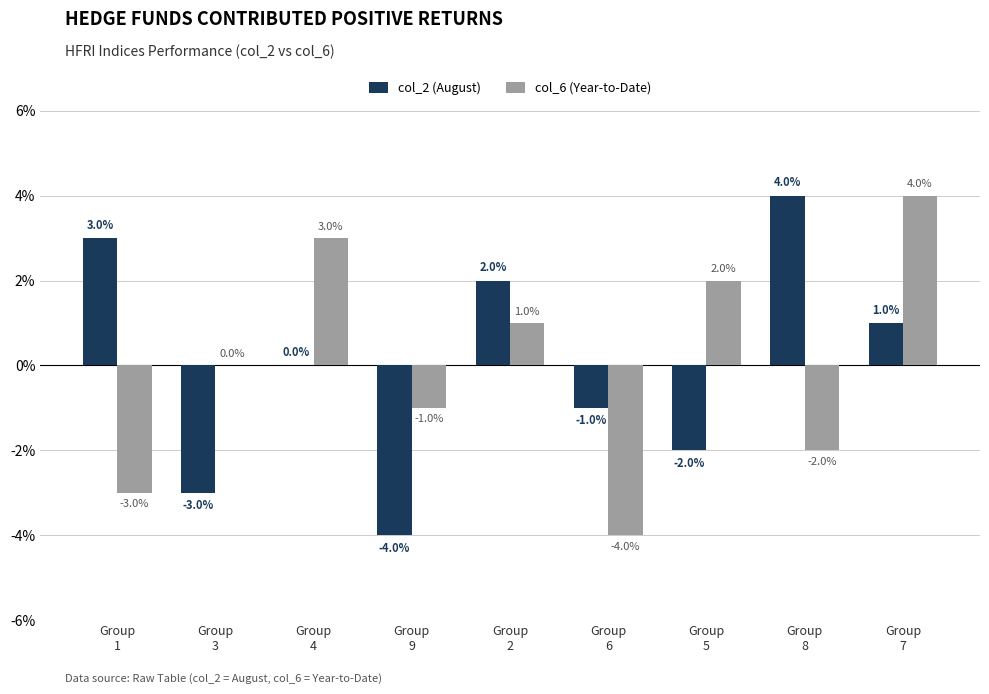

At which label is col_2 (August) closest to 0?

Group
4